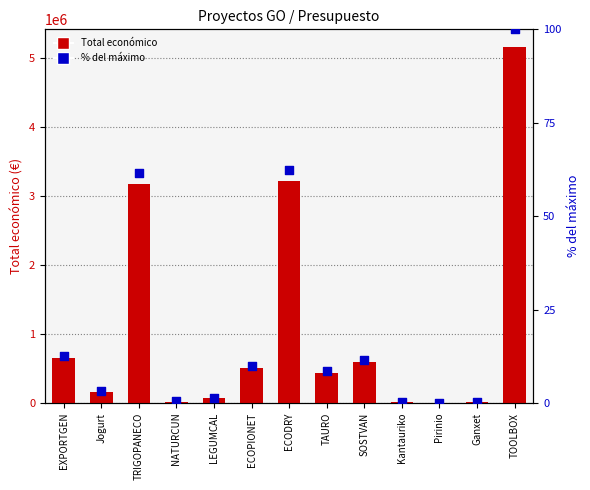

At how many categories does at least one series exceed 4144533?

1